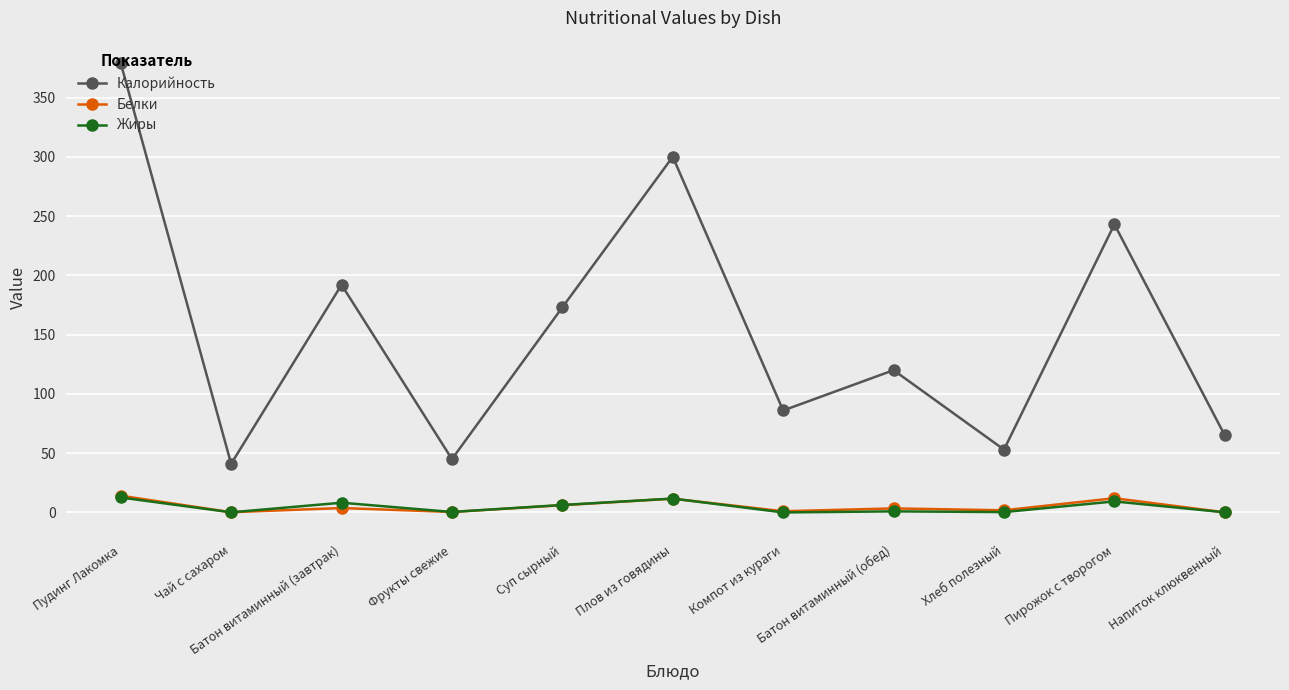

True or false: Жиры has more than 0 interior local peaks.

True